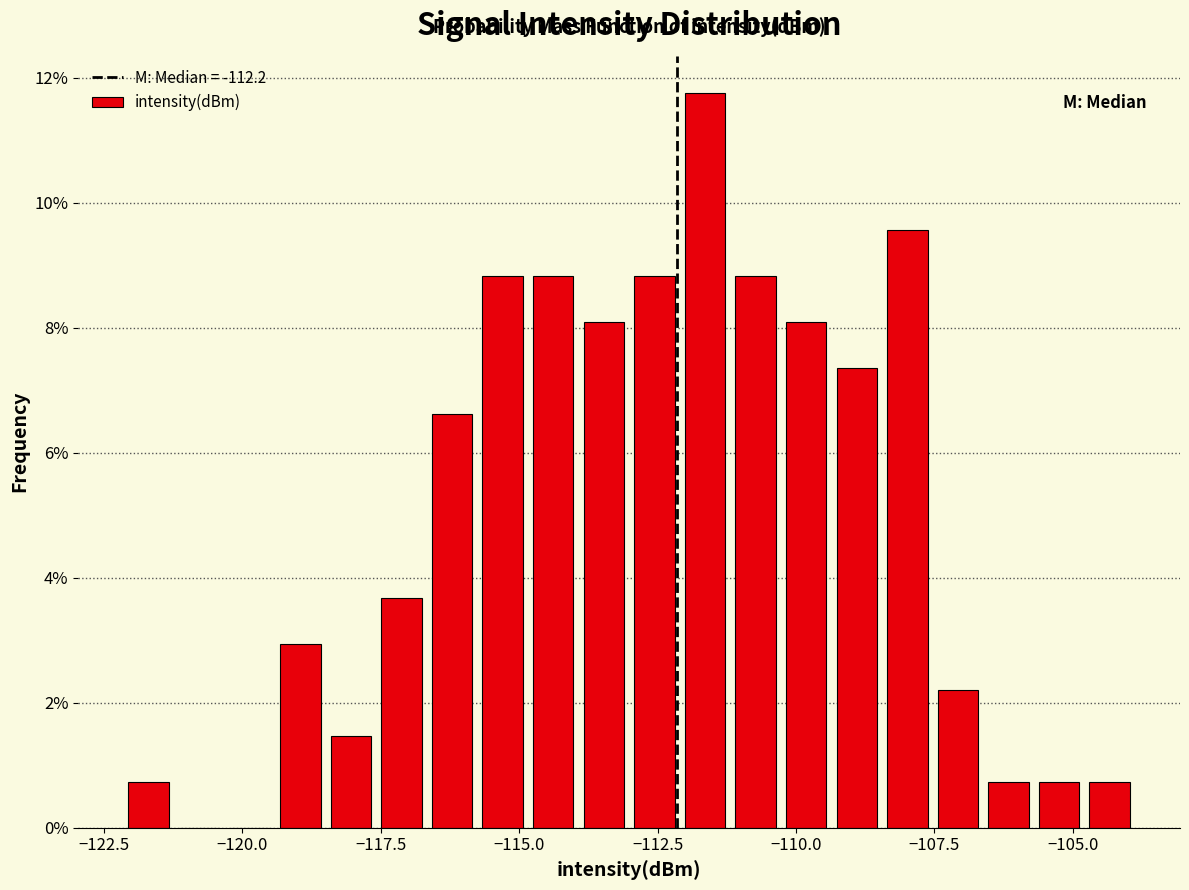

Around what value on the x-axis is the tallest bar? Give the approximate position of its centre, as read against the axis.

-111.5